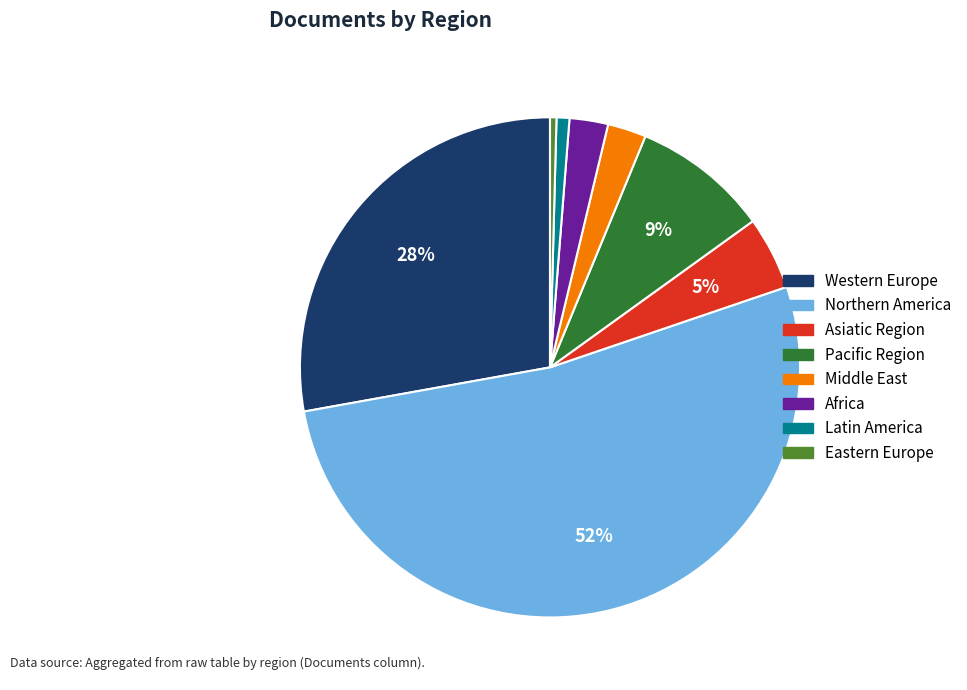

Count the number of slices in the pie.

8